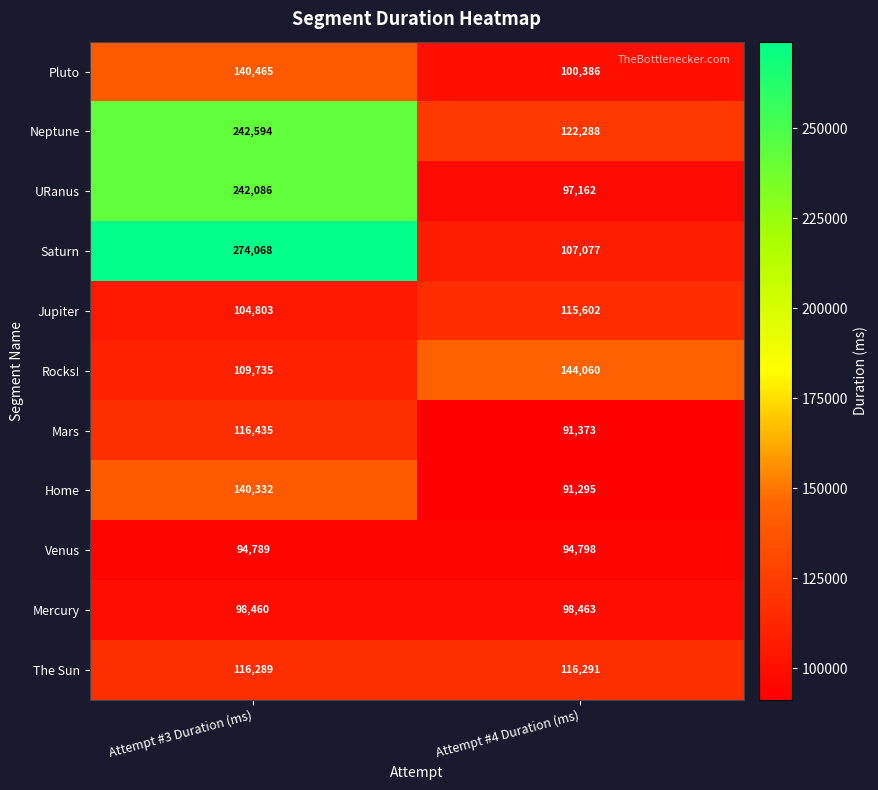

How many series are shown in this chart?

11